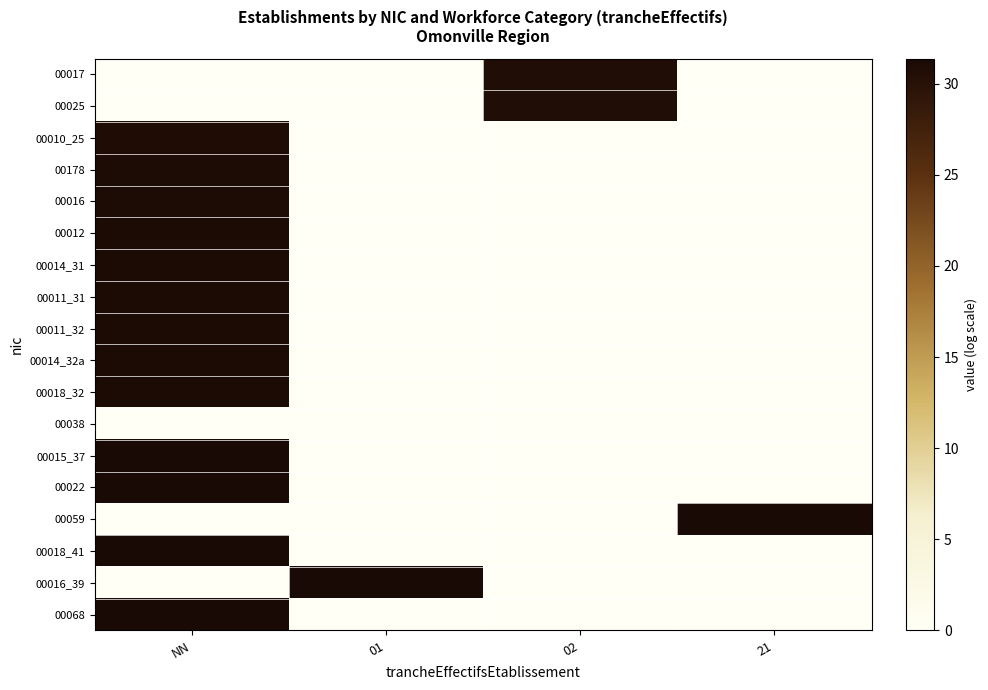

At which category does the chart reach its peak across all series?

21